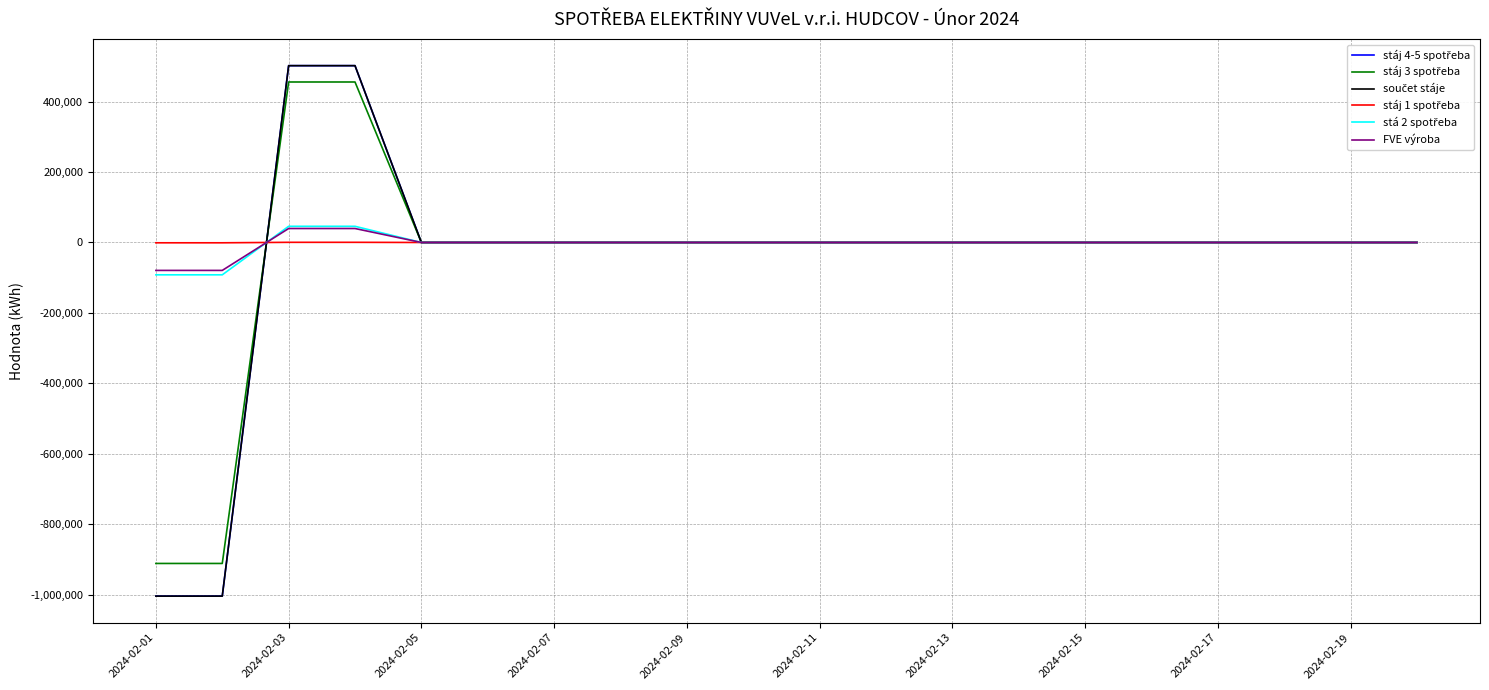

Between which two adjacent categories do stáj 4-5 spotřeba and FVE výroba first intersect?

2024-02-03 and 2024-02-05